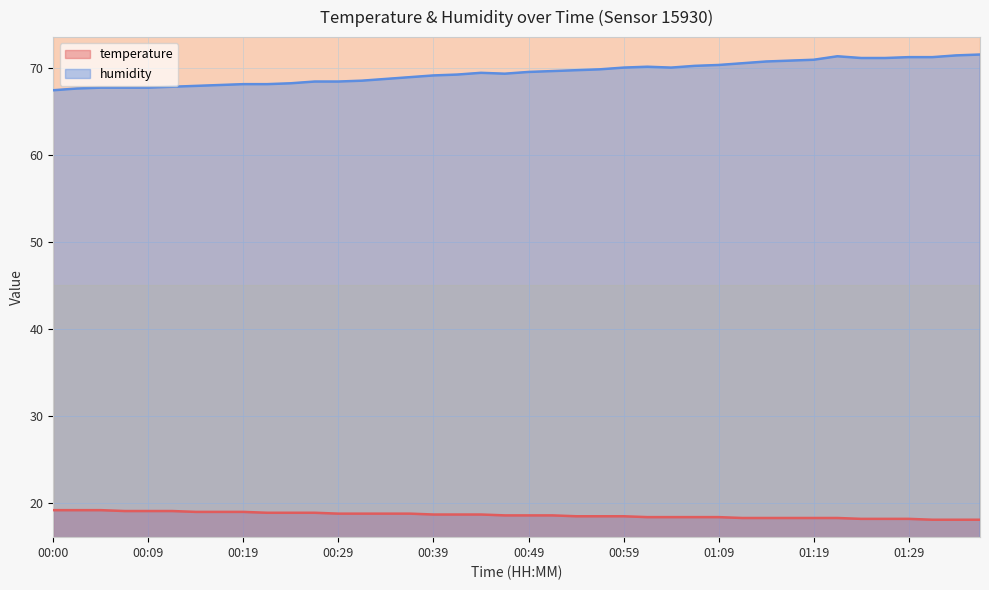

True or false: temperature and humidity intersect in this chart.

False